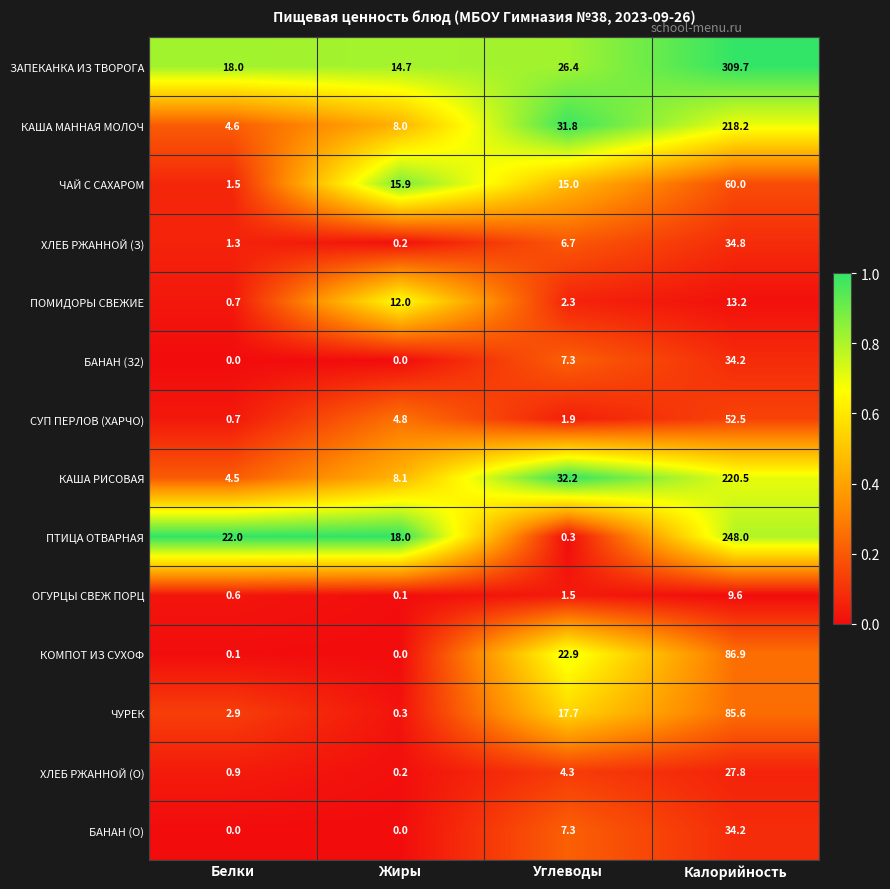

At how many categories does at least one series exceed 0?

4